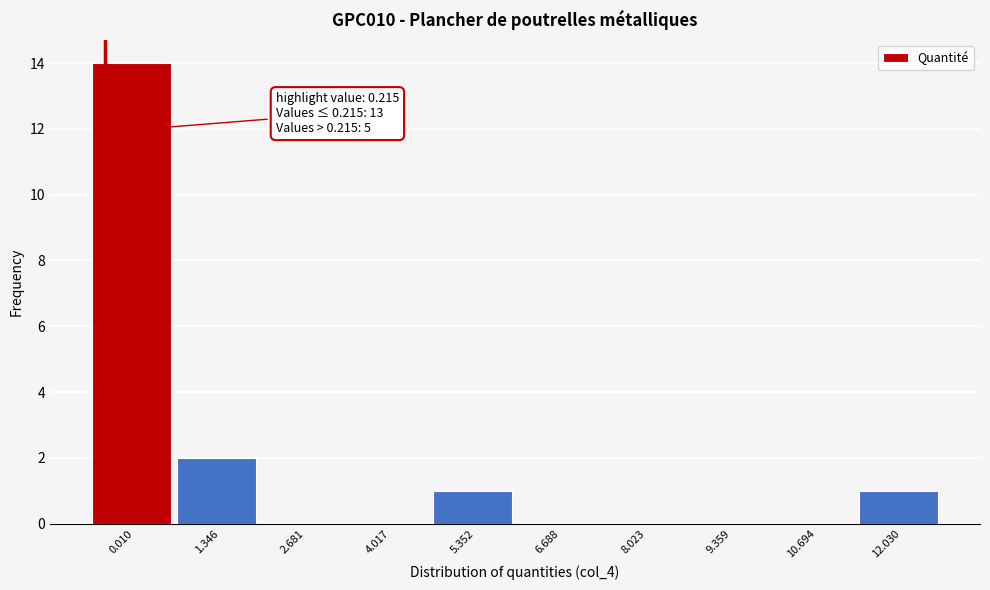

Reading left to right, what are all the values shown in this chart?

0.010=14	1.346=2	2.681=0	4.017=0	5.352=1	6.688=0	8.023=0	9.359=0	10.694=0	12.030=1